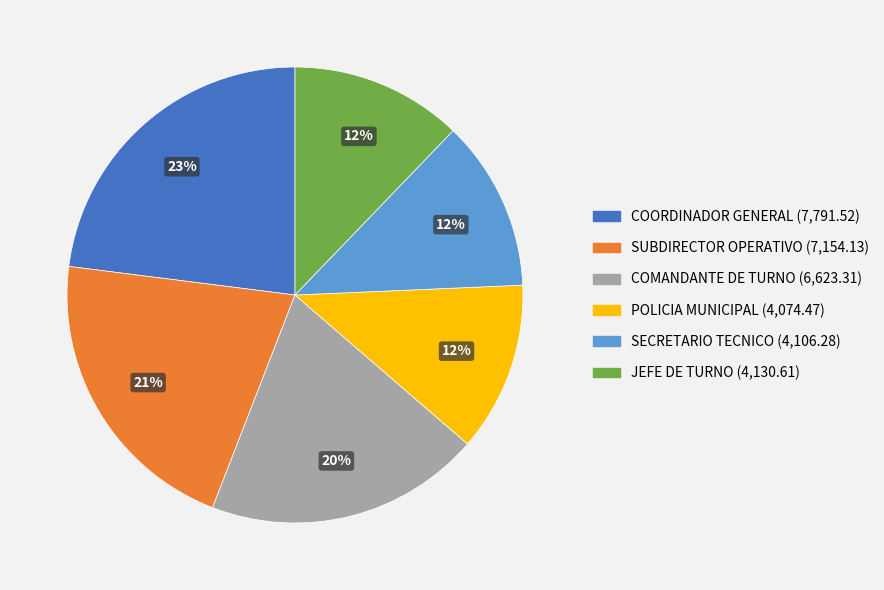

Between COORDINADOR GENERAL and POLICIA MUNICIPAL, which is larger?

COORDINADOR GENERAL